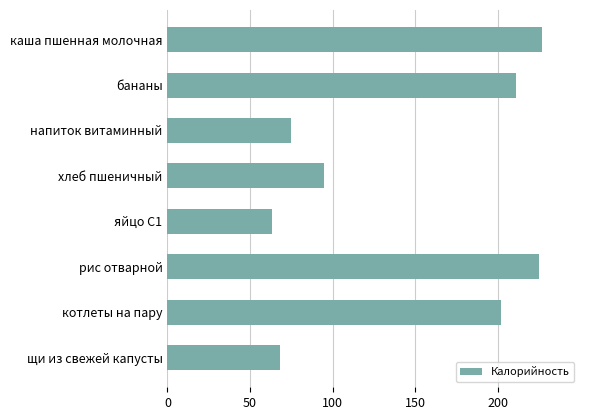

How many categories are shown in the chart?

8